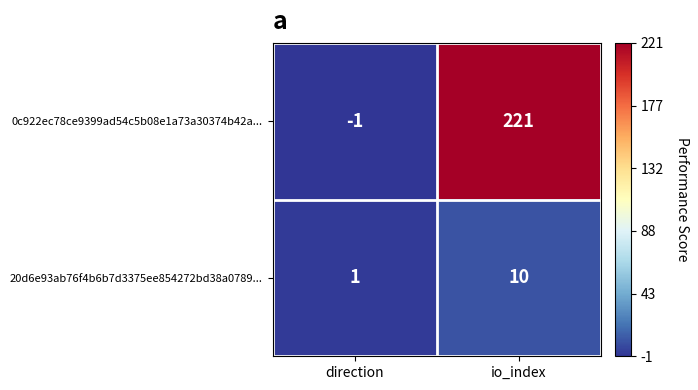

The value of 0c922ec78ce9399ad54c5b08e1a73a30374b42a... at direction is 0. True or false?

False